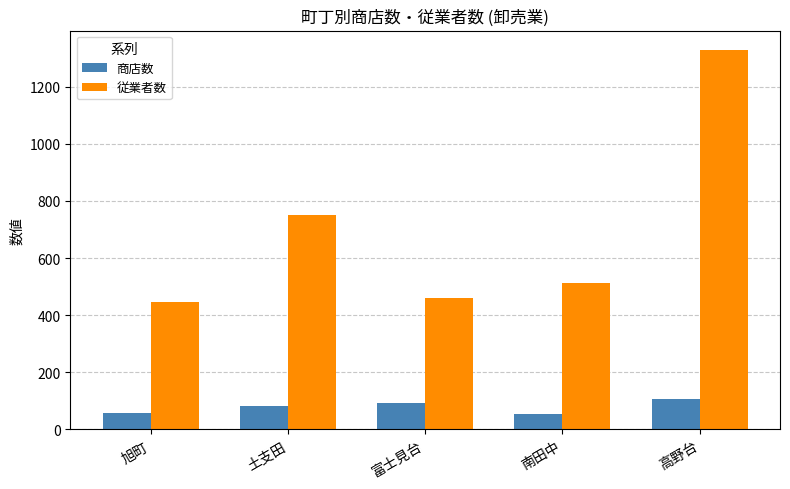

At how many categories does at least one series exceed 226?

5